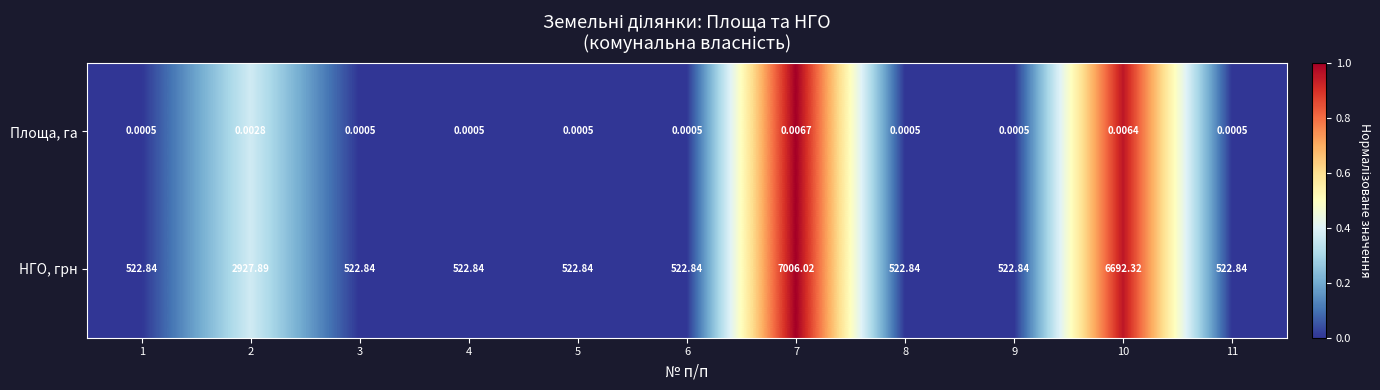

Rank the series at 9 from lowest to highest value.

Площа, га, НГО, грн